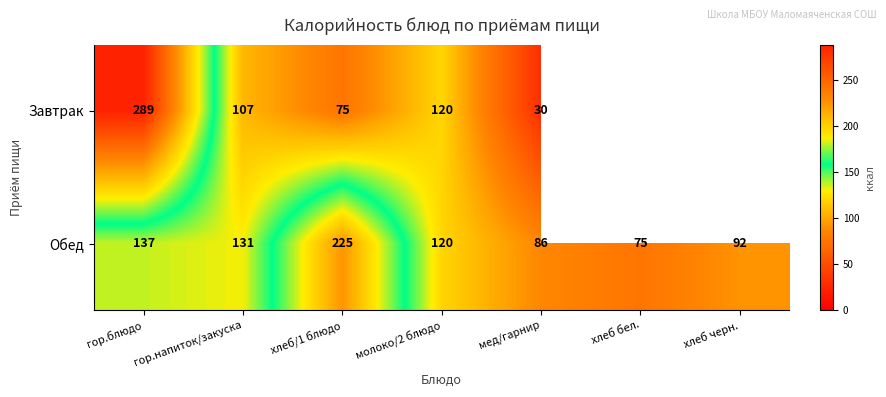

At which label does Обед first exceed 120?

гор.блюдо